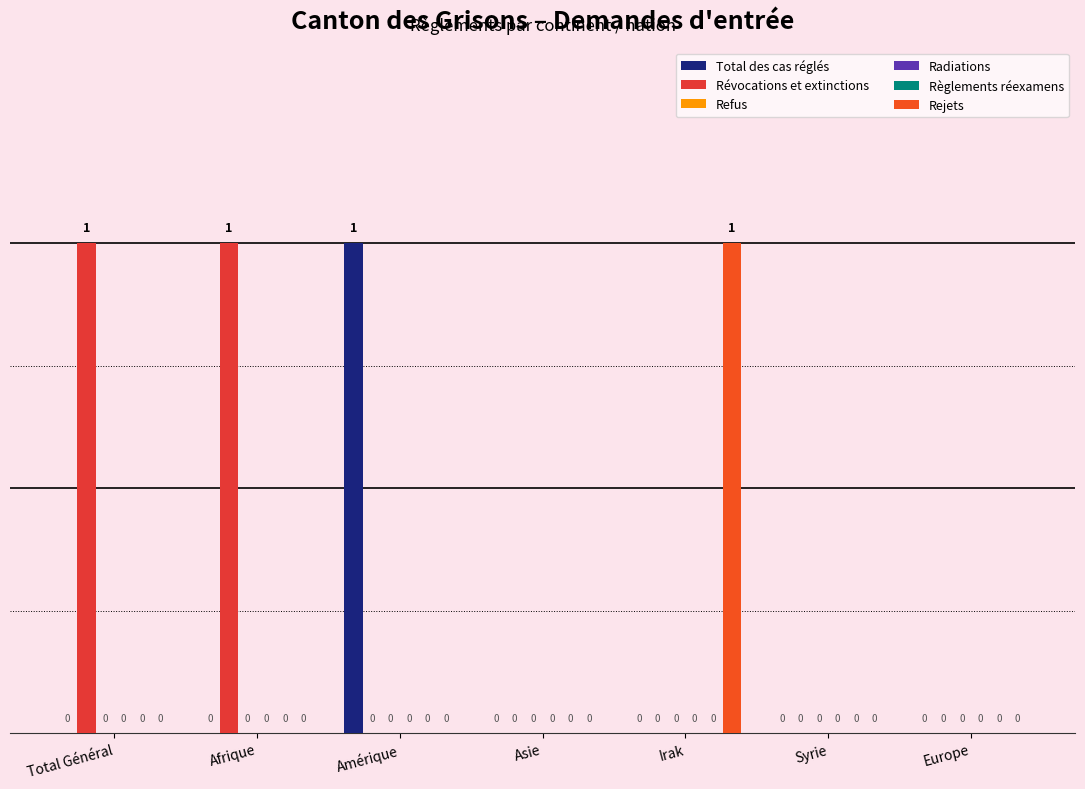

What is the maximum value shown in the chart?

1